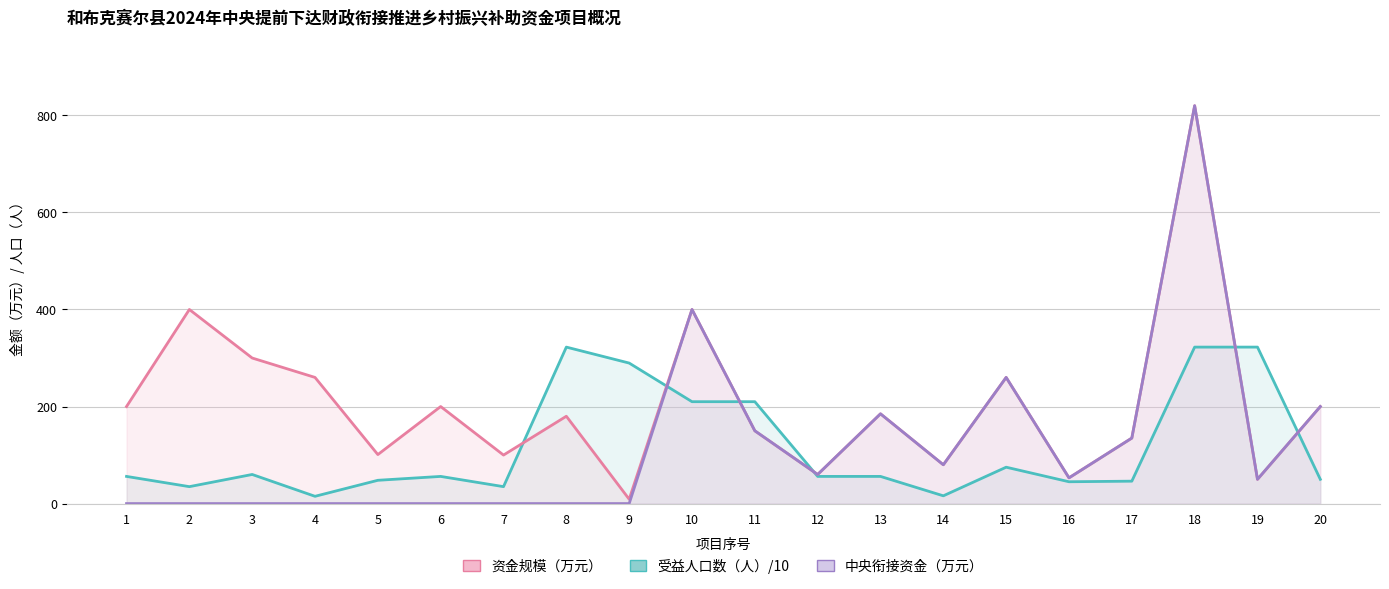

At which category is the sum across all series the highest?

18